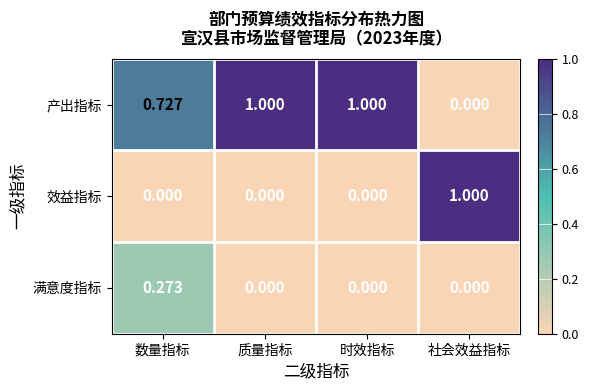

How many data points does each series have?

4